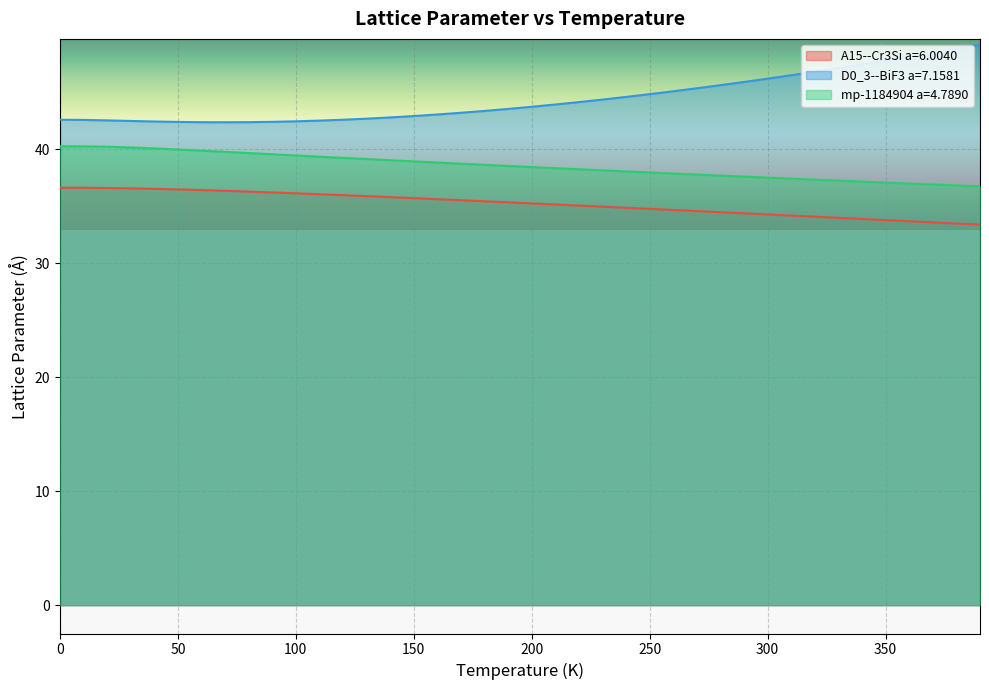

The D0_3--BiF3 a=7.1581 series shows 43.1 at 160.0. True or false?

True